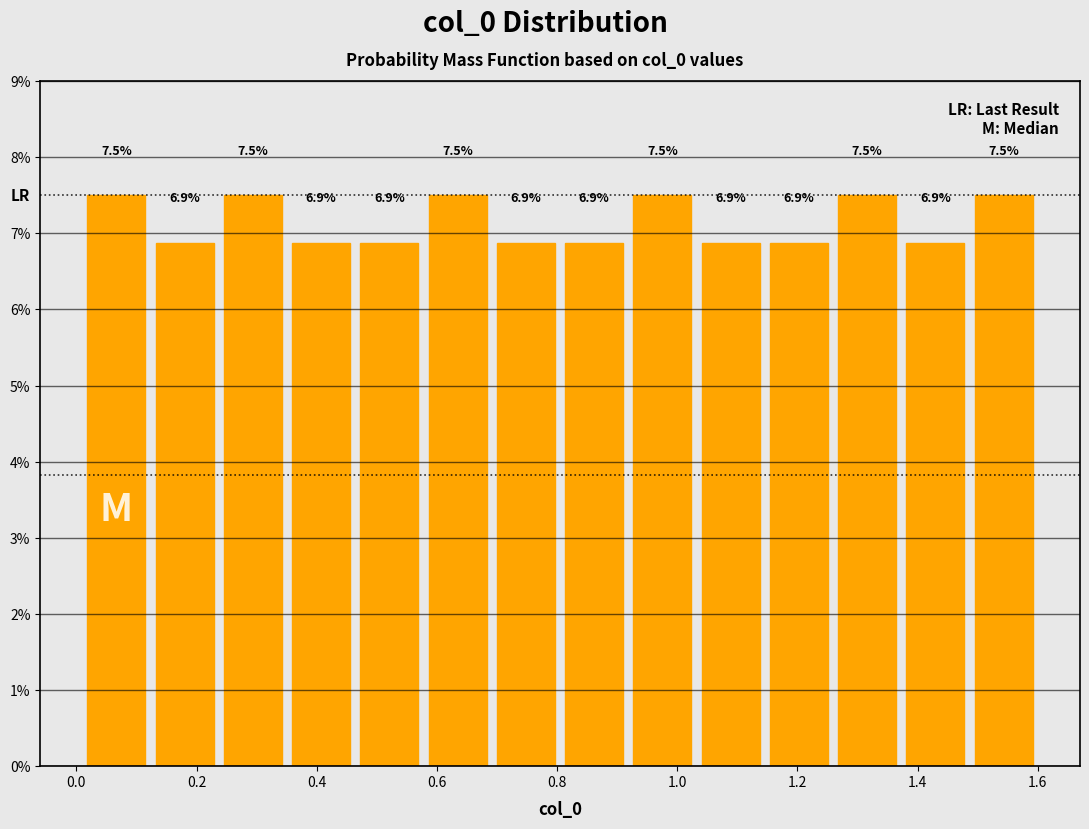

Reading left to right, transcribe this chart: for each bar, give the range it covers on the x-axis and its height. The bar edges are not printed on the chart, so give them approximately, as read against the axis.

0.02 to 0.12: 7.5
0.12 to 0.24: 6.9
0.24 to 0.36: 7.5
0.36 to 0.46: 6.9
0.46 to 0.58: 6.9
0.58 to 0.70: 7.5
0.70 to 0.80: 6.9
0.80 to 0.92: 6.9
0.92 to 1.04: 7.5
1.04 to 1.14: 6.9
1.14 to 1.26: 6.9
1.26 to 1.38: 7.5
1.38 to 1.48: 6.9
1.48 to 1.60: 7.5